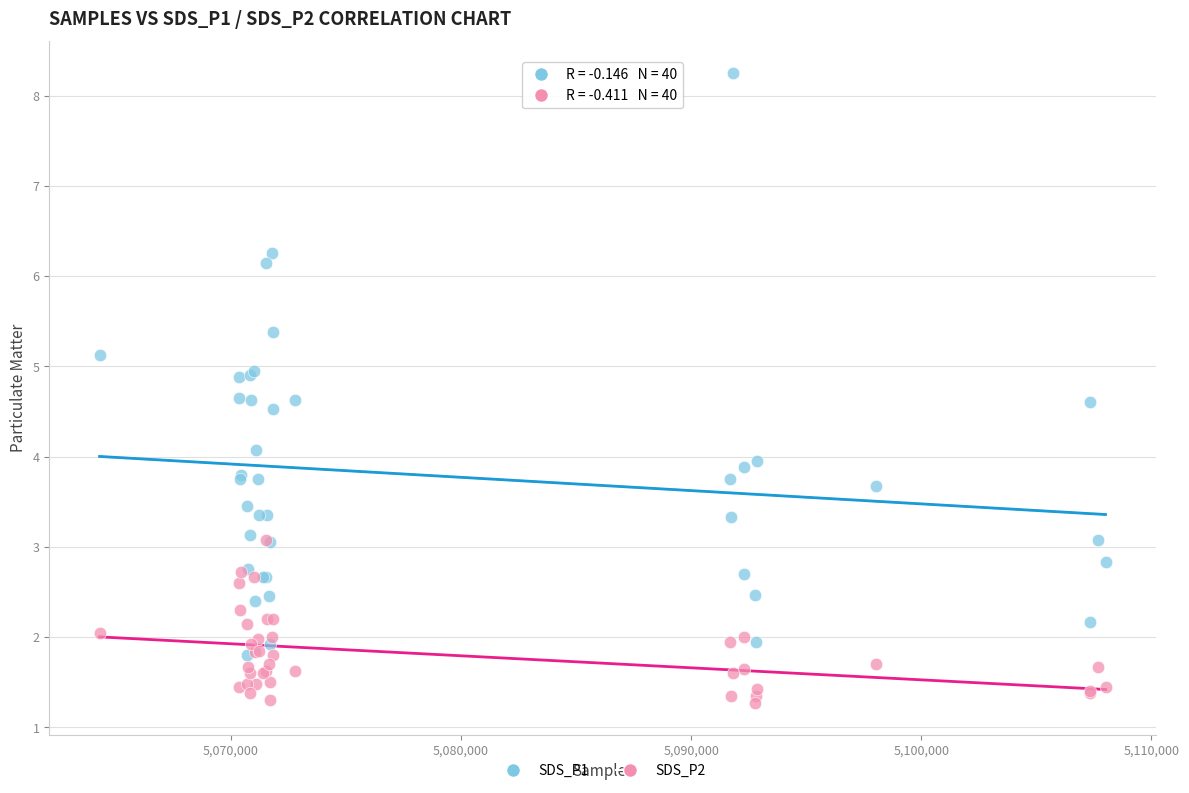

Which series contains the highest Y value?

SDS_P1